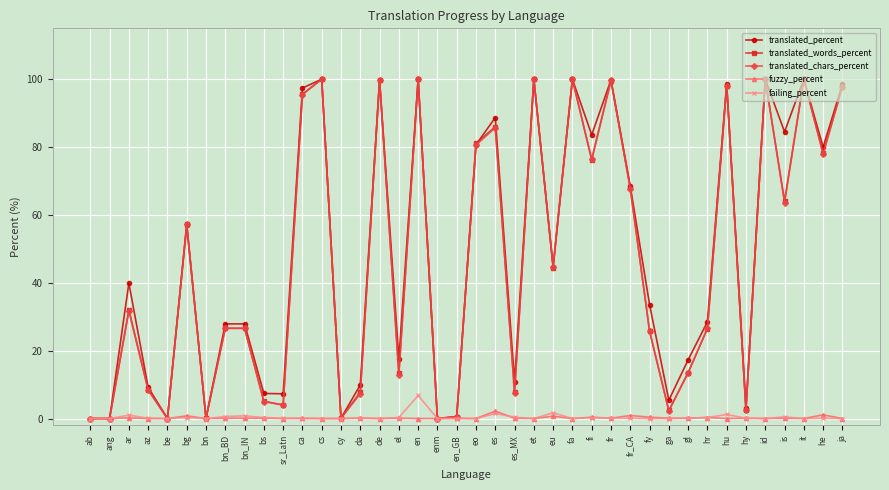

The translated_chars_percent series shows 100.0 at fa. True or false?

True